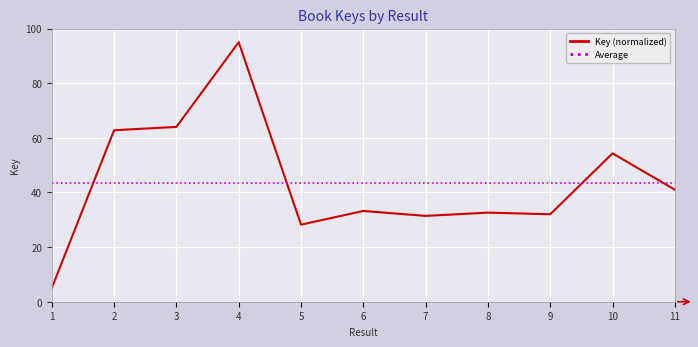

What is the ratio of the value at 11 to the value at 9?

1.3